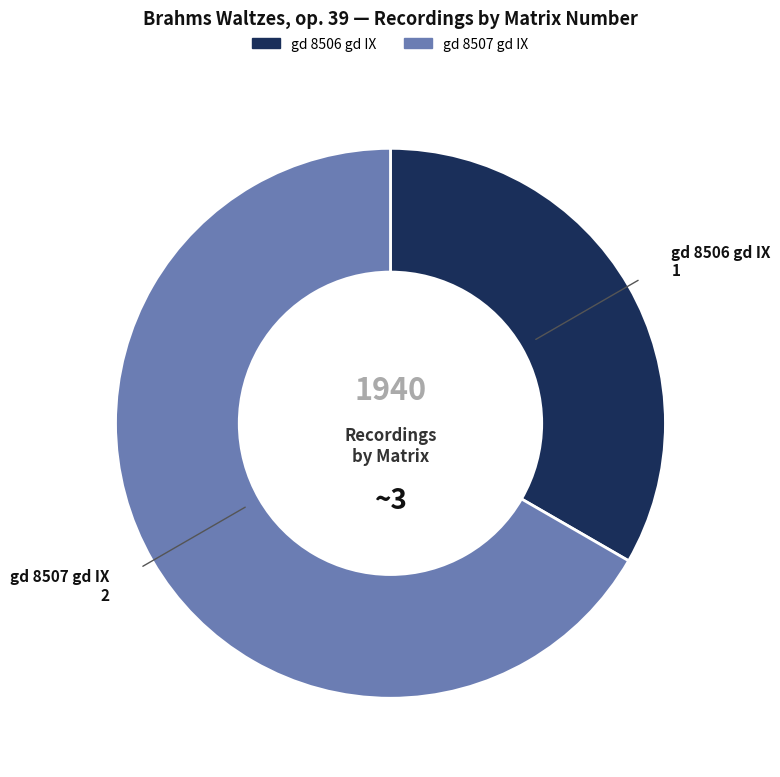

Combined, do gd 8507 gd IX and gd 8506 gd IX account for over 50%?

Yes